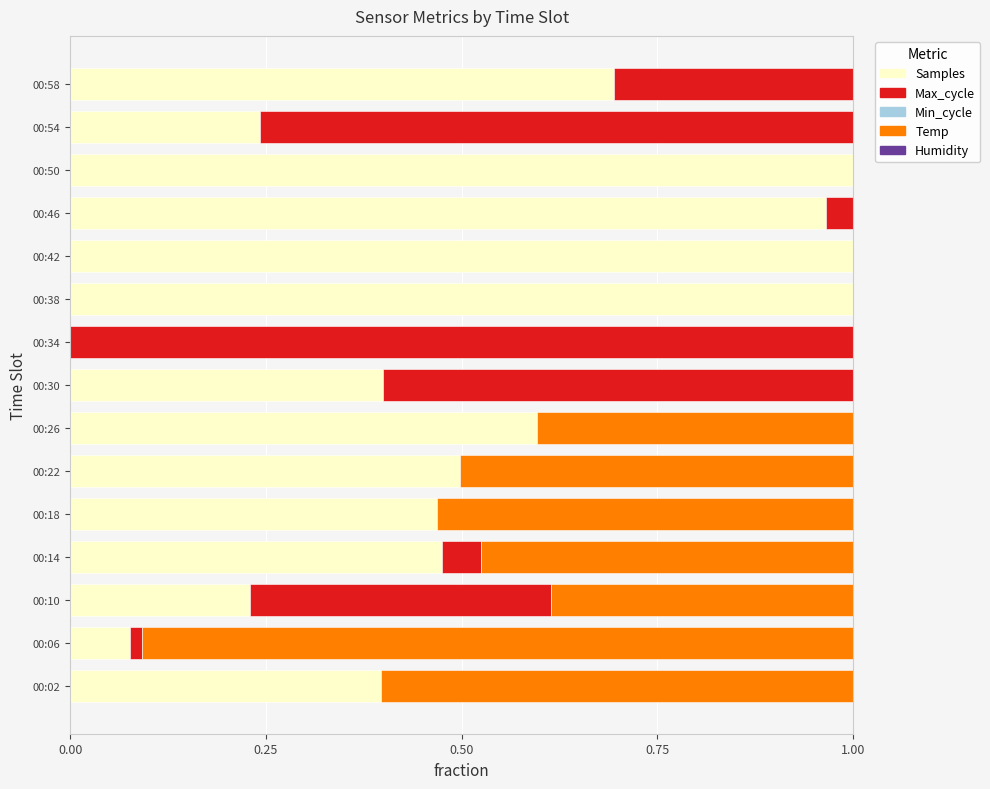

Is it true that Samples equals 1.0 at 00:26?

False